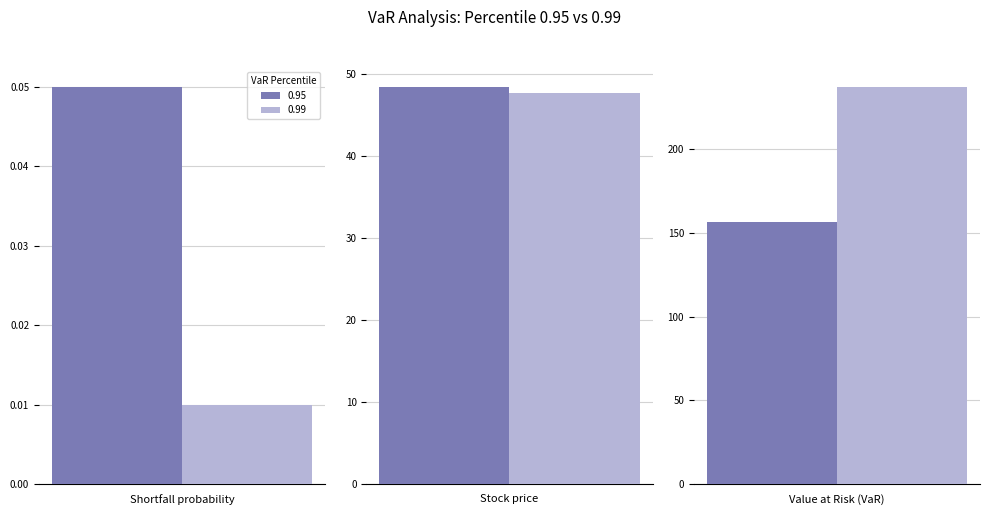

How many data points in 0.99 are above 47?

2